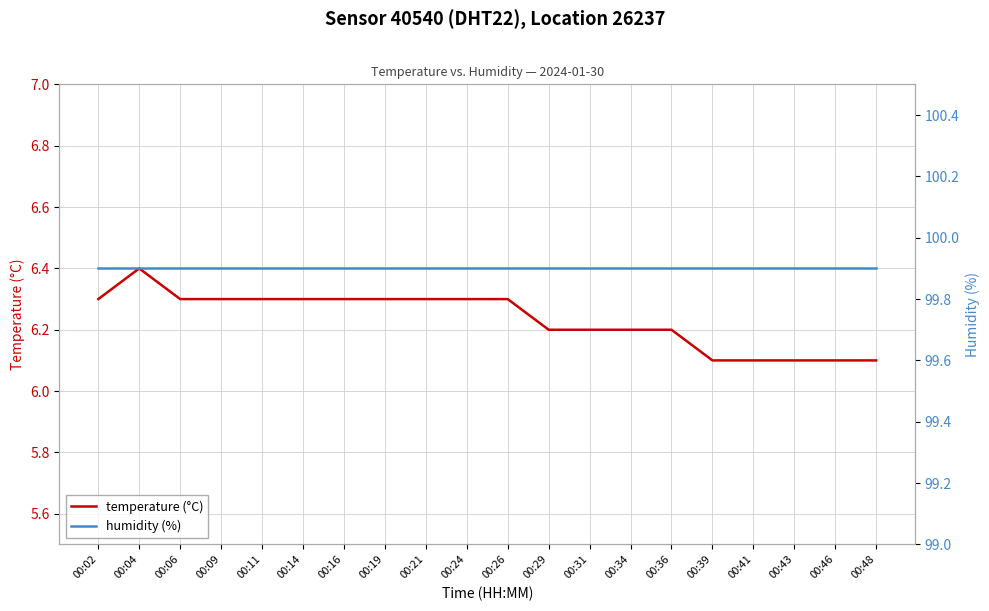

Which category has the lowest value in the temperature (°C) series?

00:39